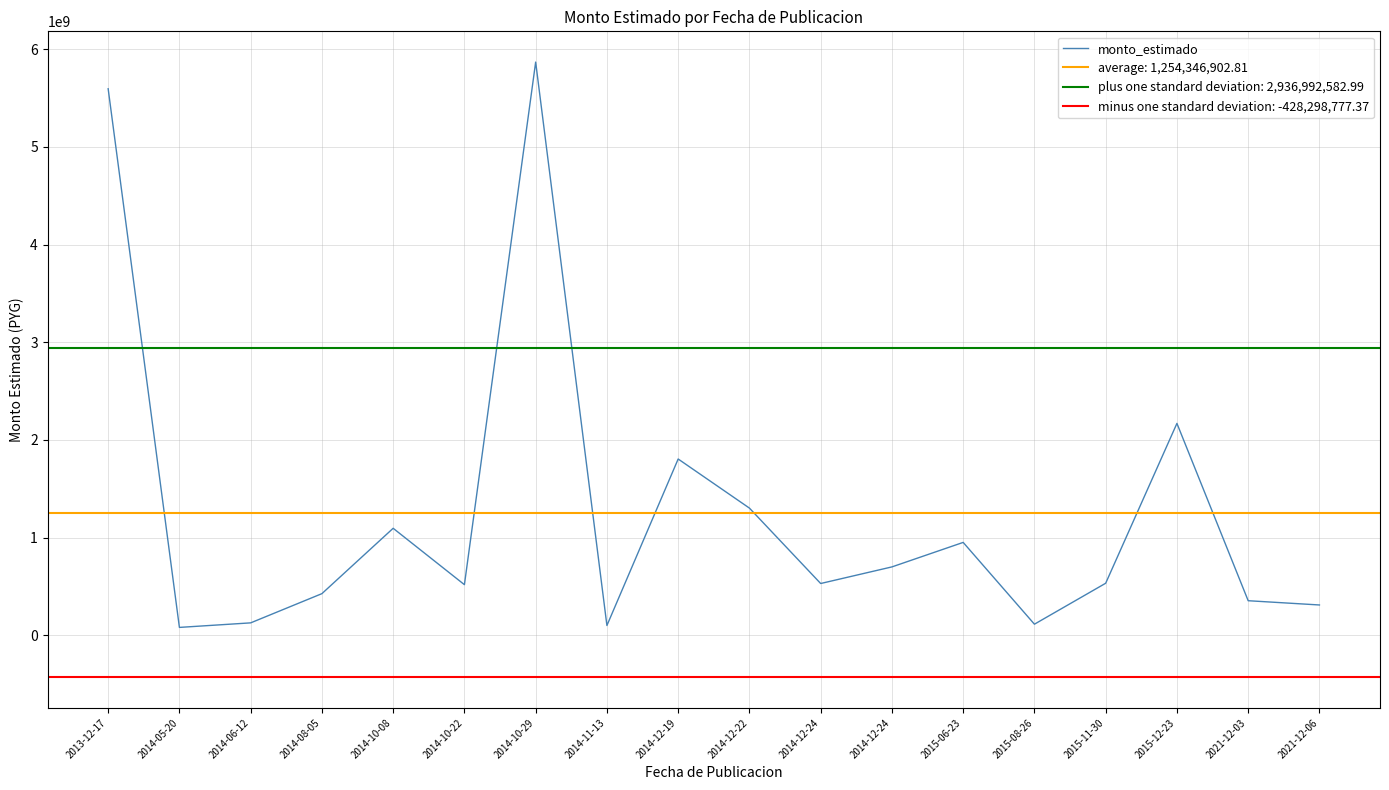

How many points are lower than both their immediate neighbors (excluding endpoints)?

5